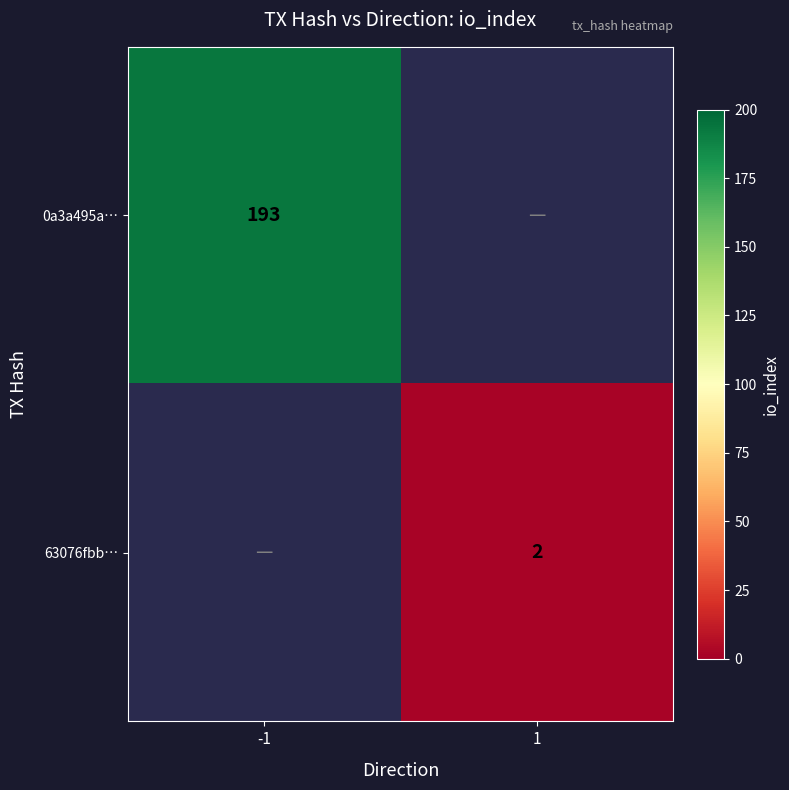

The value of 63076fbb… at 1 is 3. True or false?

False